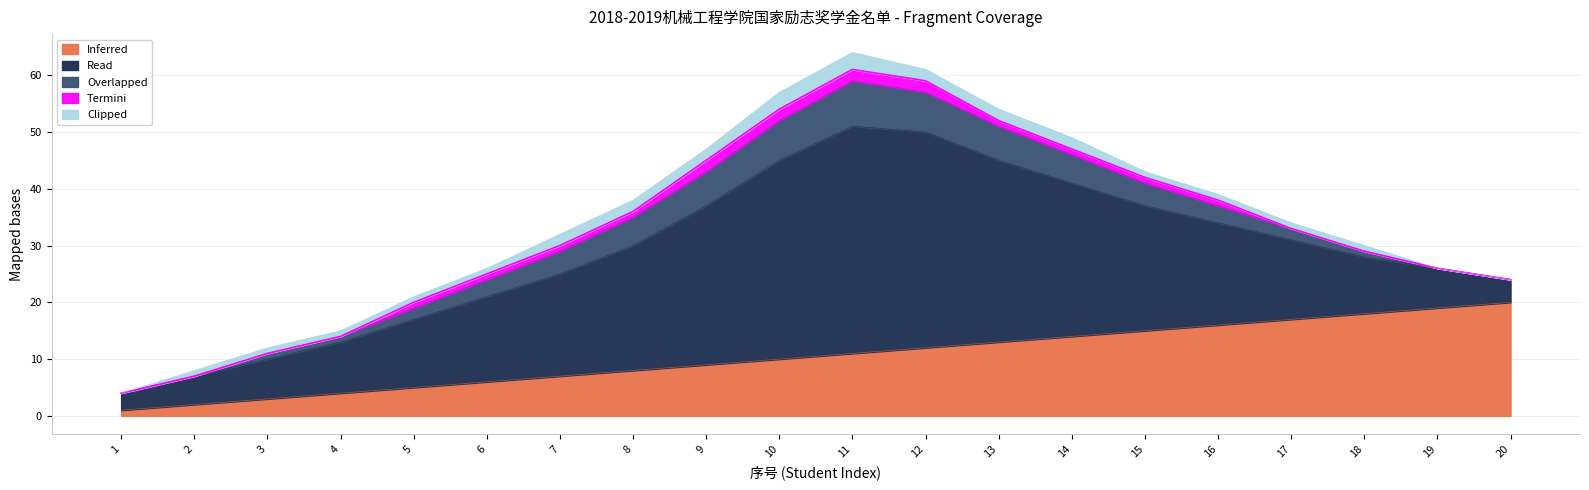

Does the chart have visible grid lines?

Yes